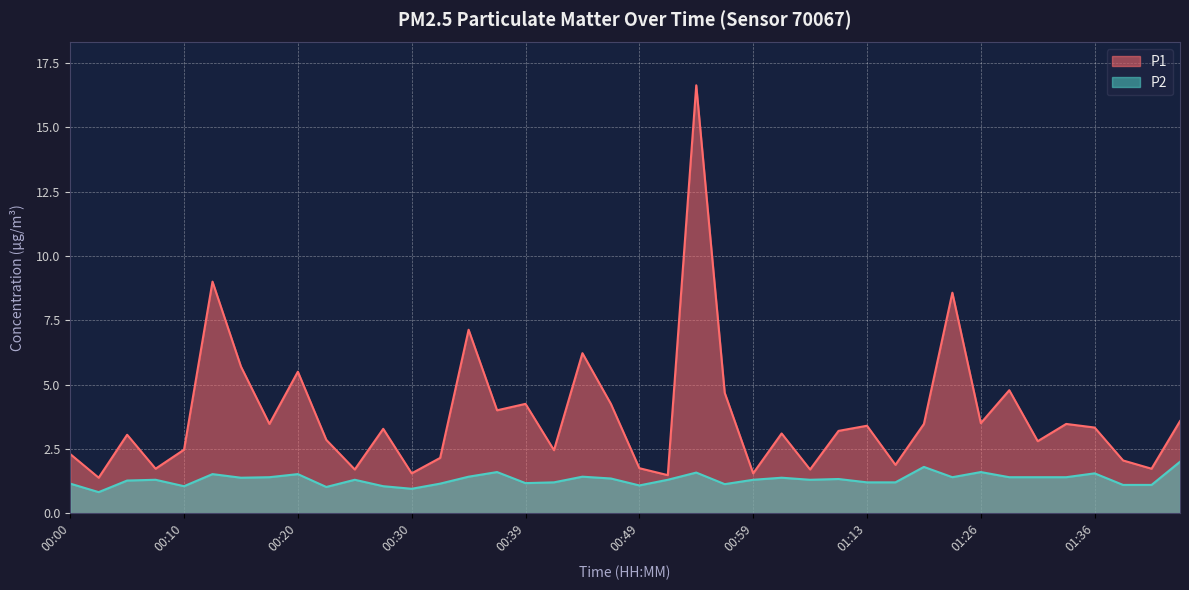

True or false: P2 and P1 intersect in this chart.

False